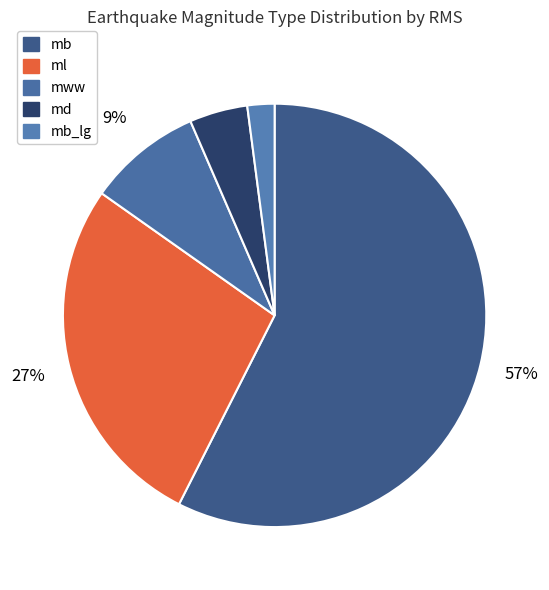

To the nearest percent, what portion does md represent?

4%